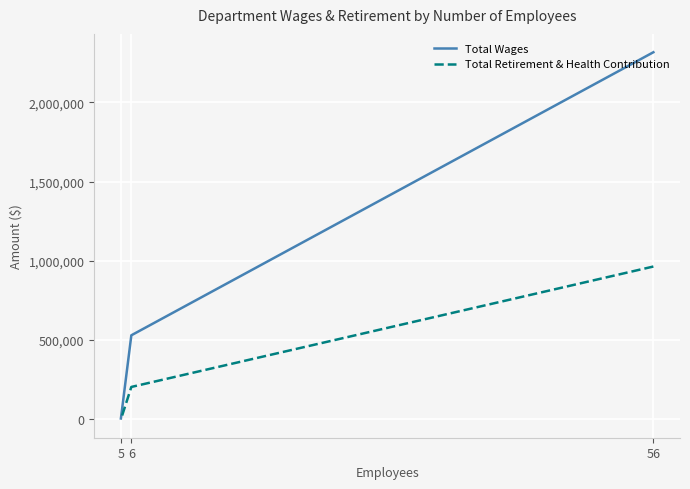

List the labels in order of Total Retirement & Health Contribution value, smallest first.

5, 6, 56